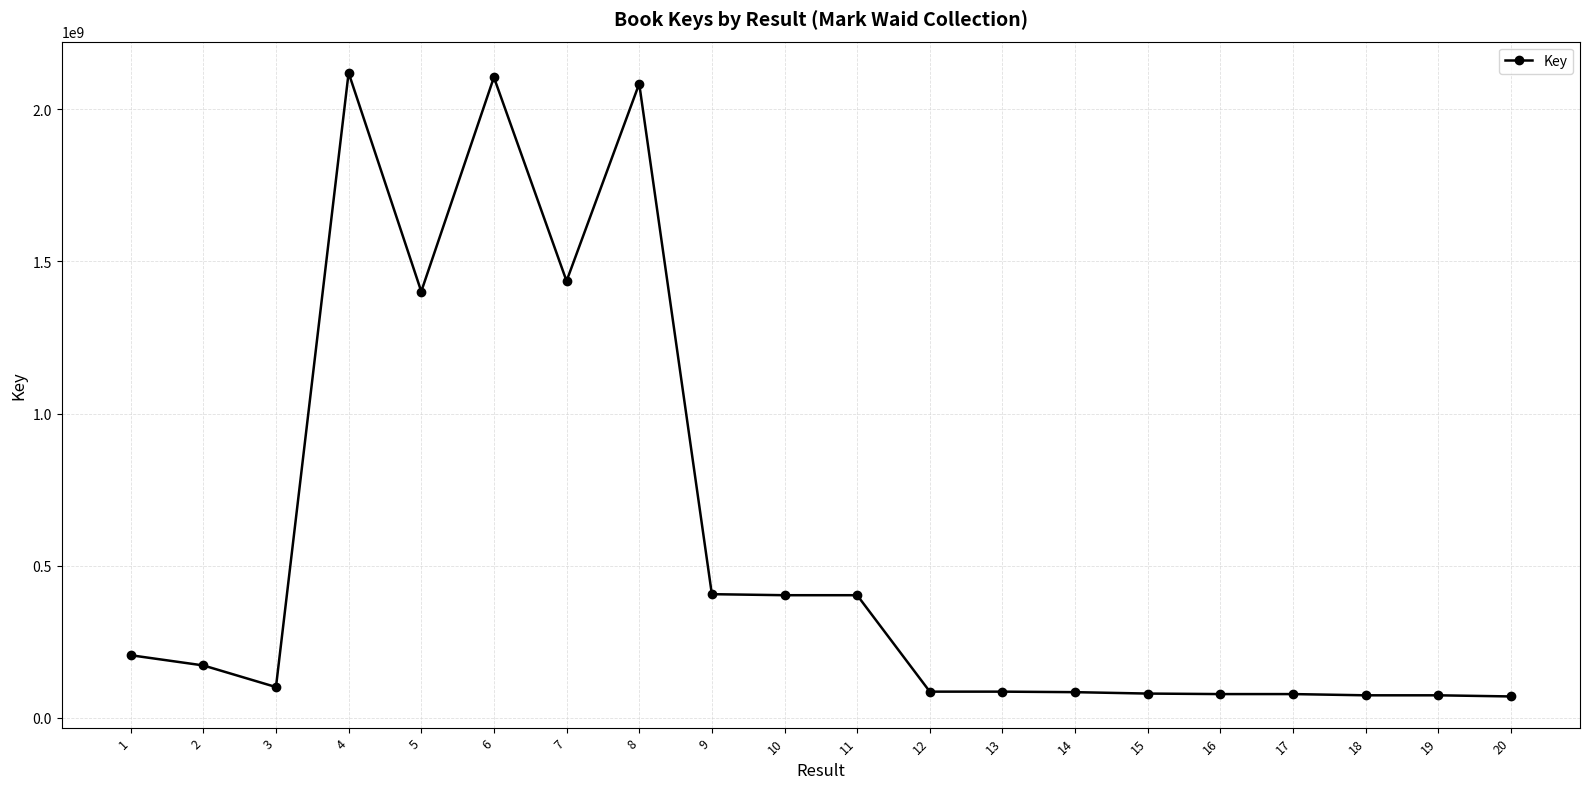

Approximately how many times larger is the value at 2 compared to 15?

2.2